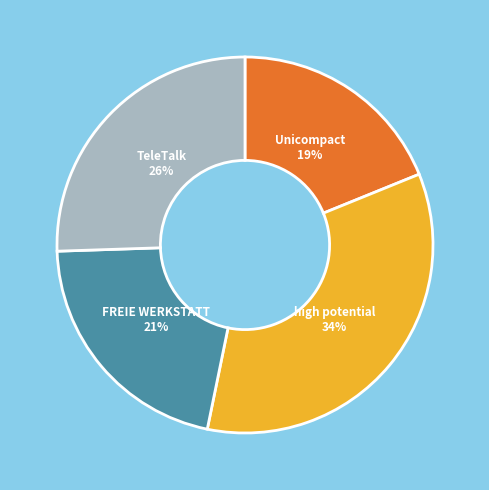

Which category has the biggest portion of the pie?

high potential